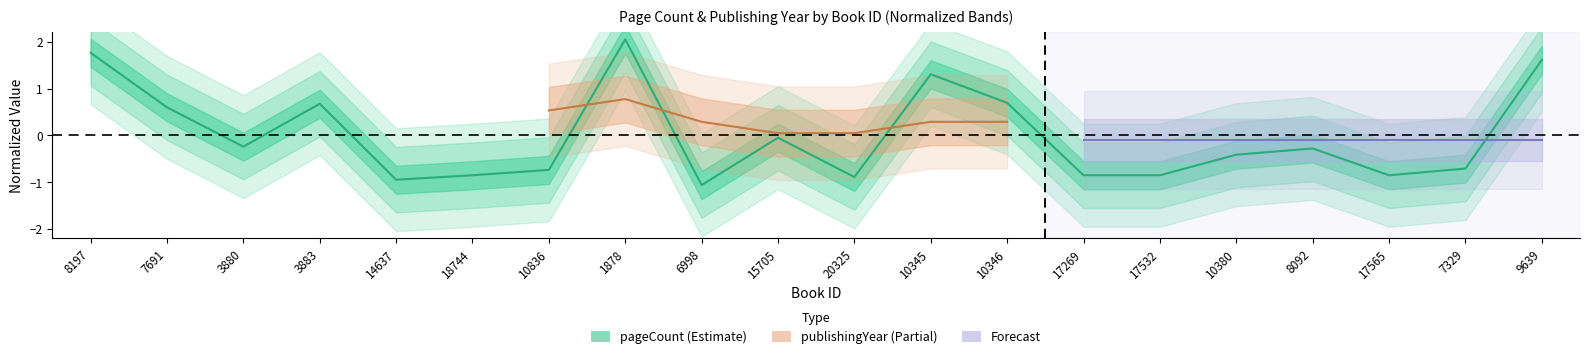

What position from the left is 10345?

12